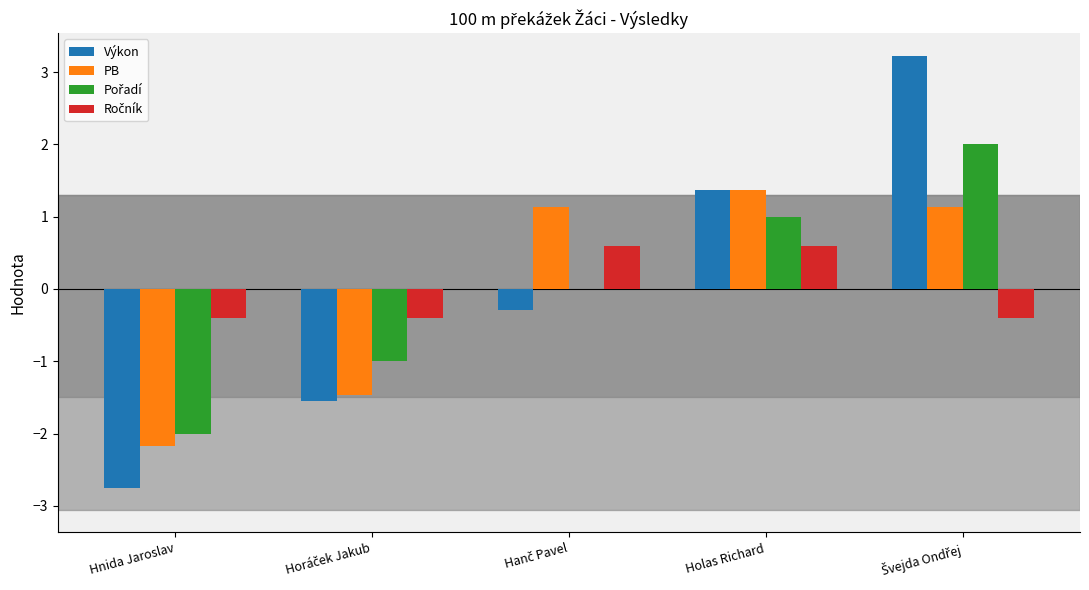

Count the number of categories in the chart.

5